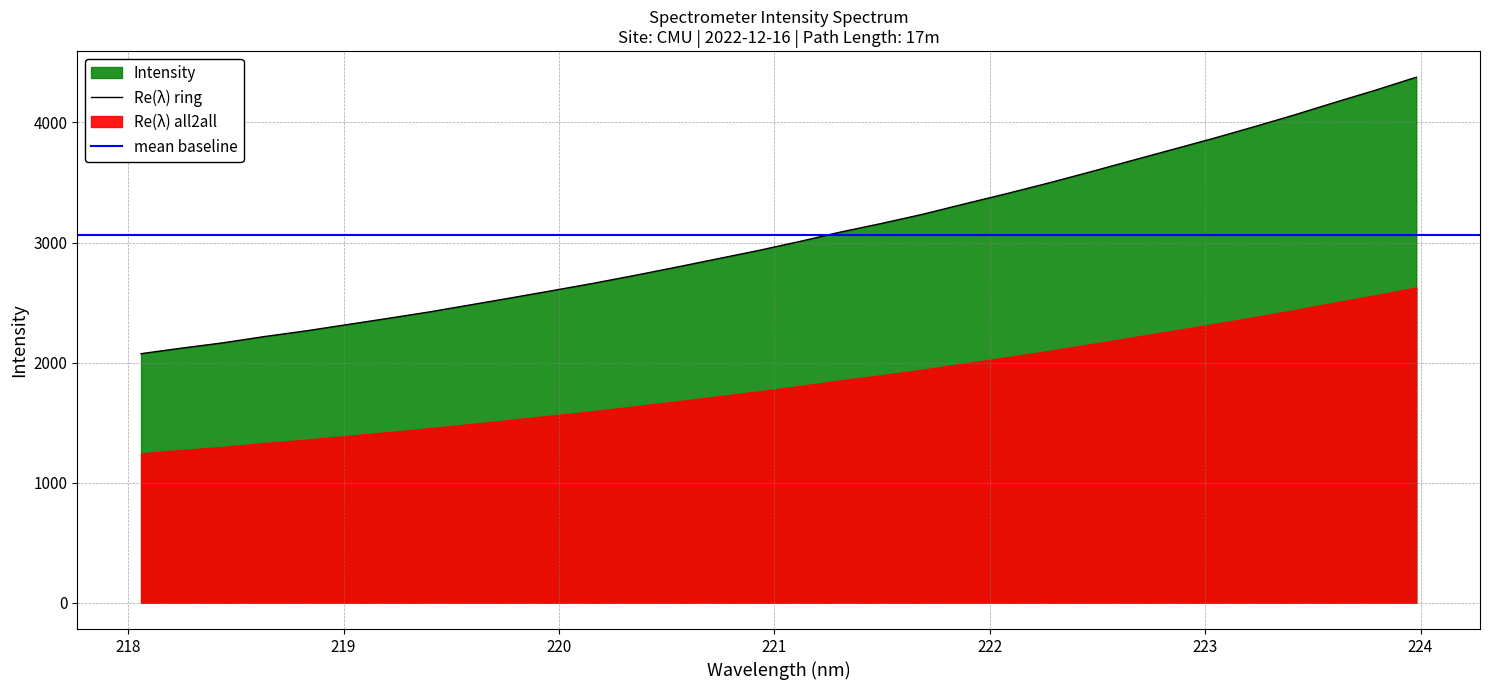

At which category does the chart reach its peak across all series?

223.9802